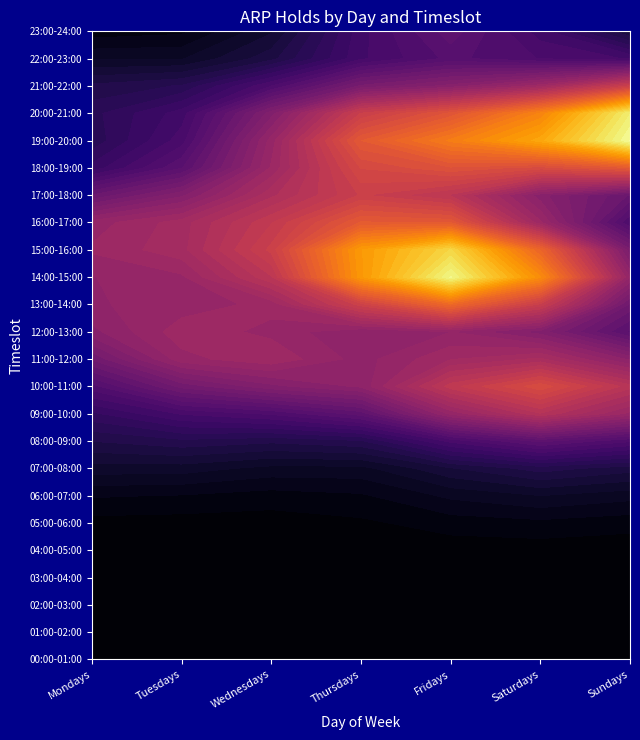

Which series has the widest spread of values?

Fridays